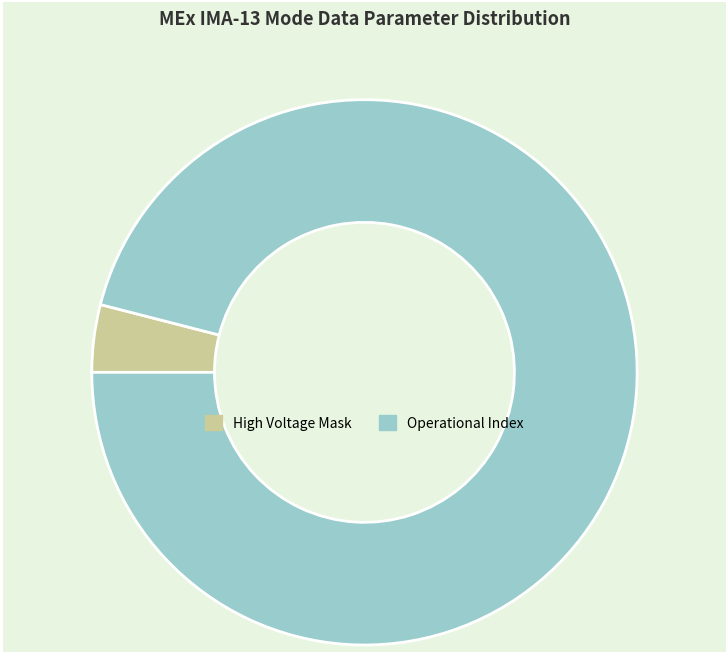

Rank the categories by value from lowest to highest.

High Voltage Mask, Operational Index